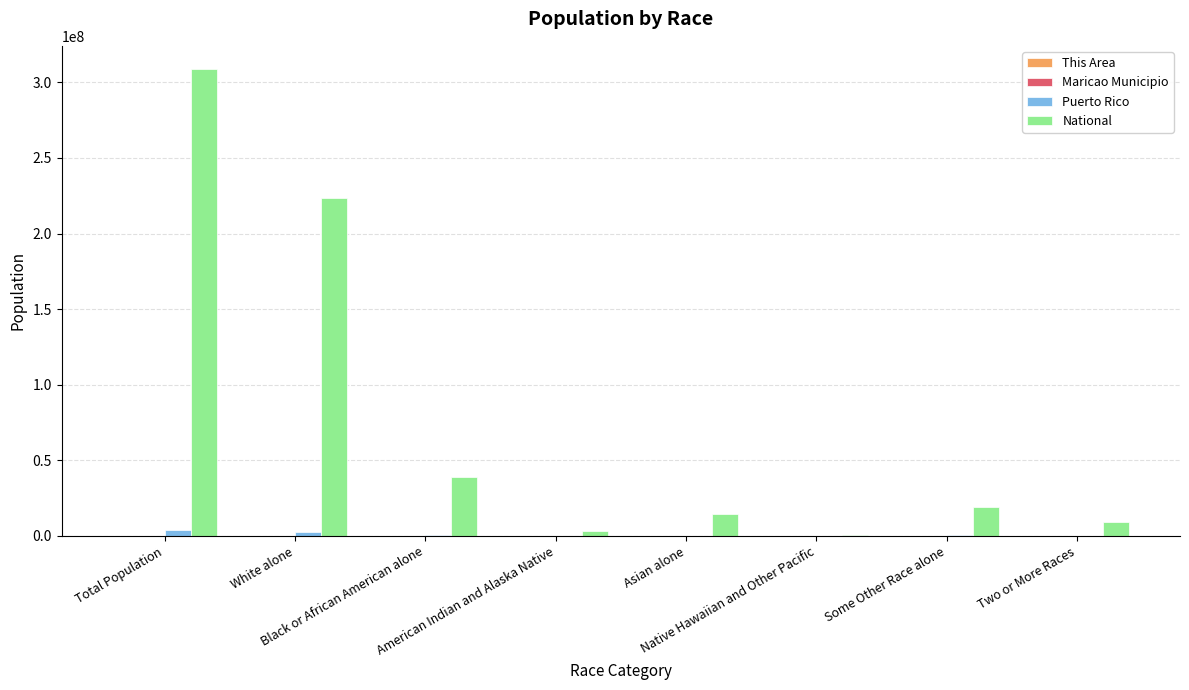

Which series has the largest total across all categories?

National